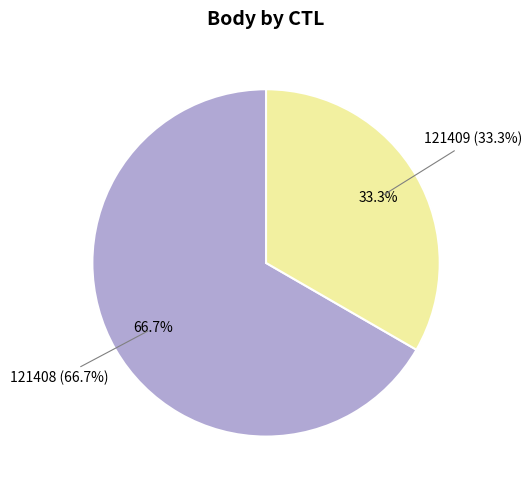

To the nearest percent, what portion does 121408 represent?

67%